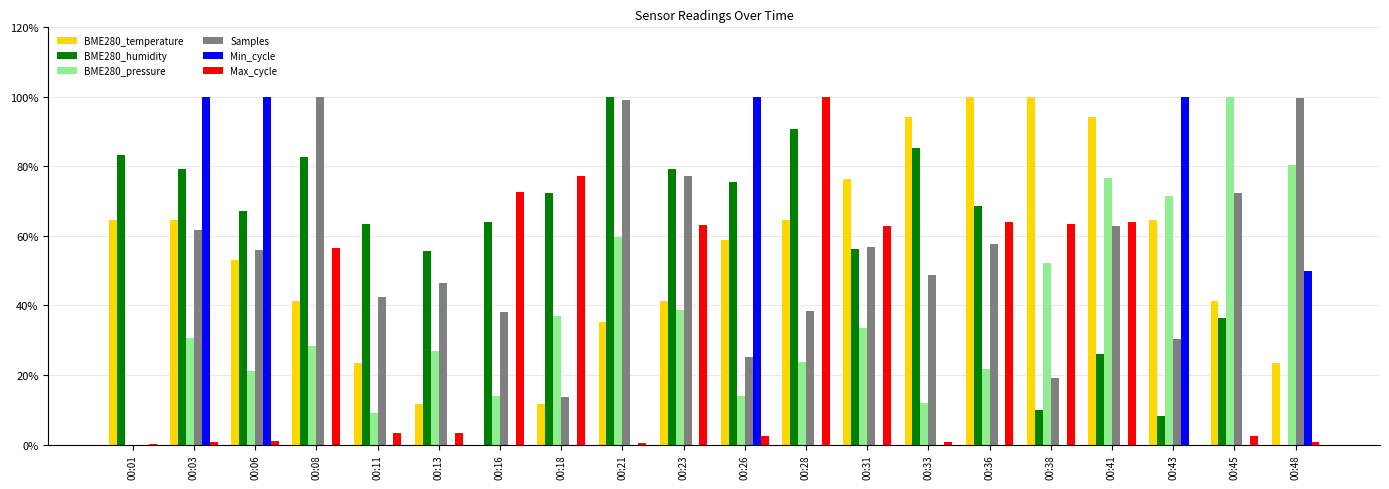

At which label is BME280_temperature closest to 50?

00:06